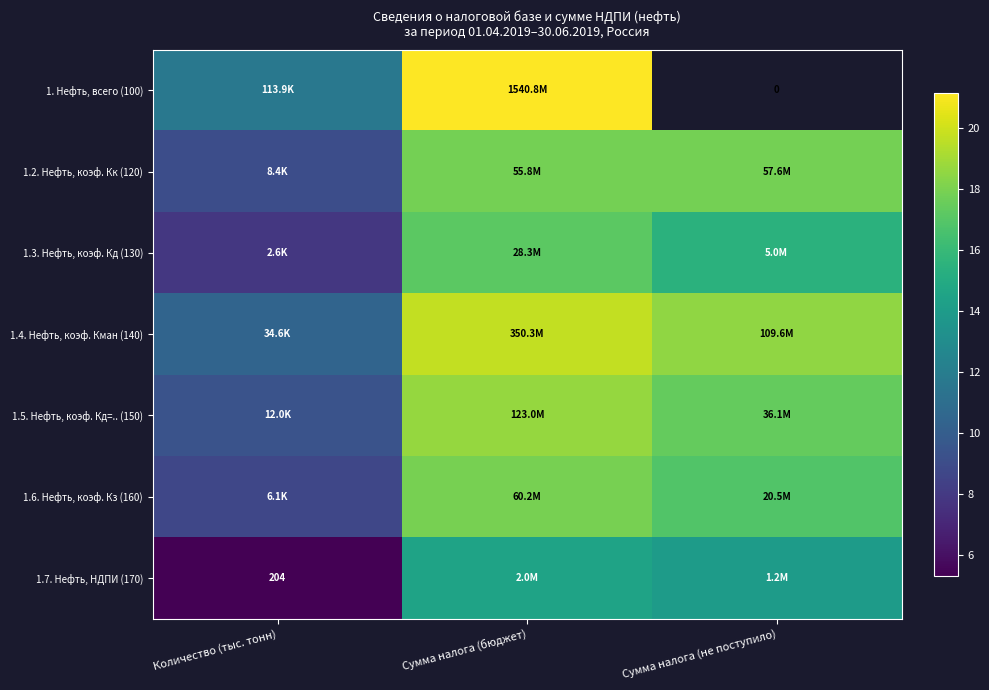

At how many categories does at least one series exceed 12?

2